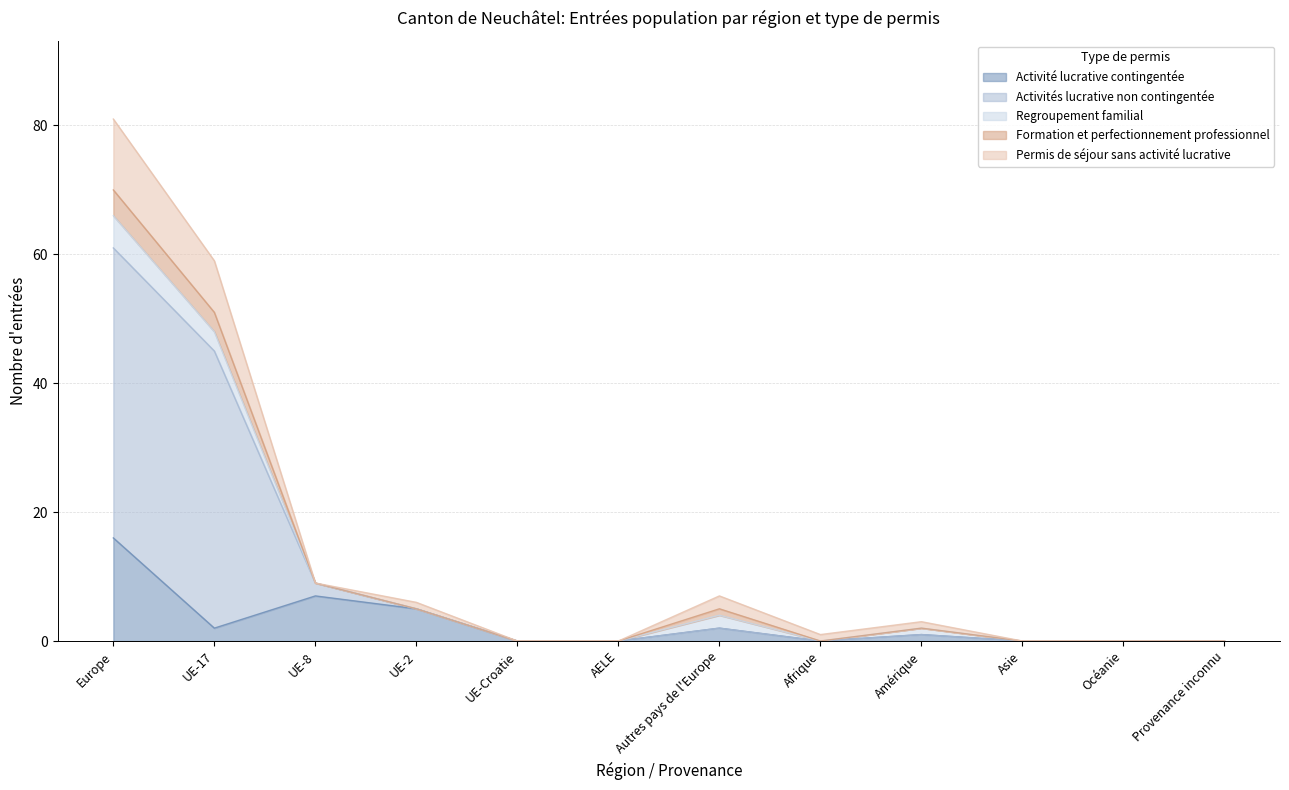

The Activité lucrative contingentée series shows -7 at Afrique. True or false?

False